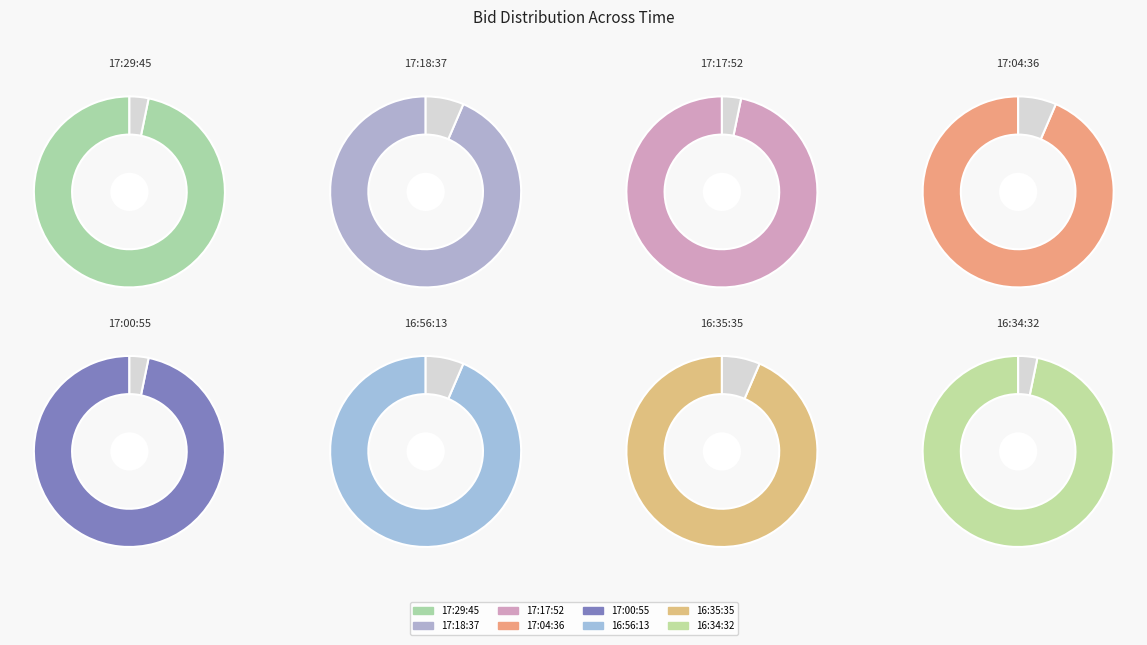

How many segments does this pie chart have?

8